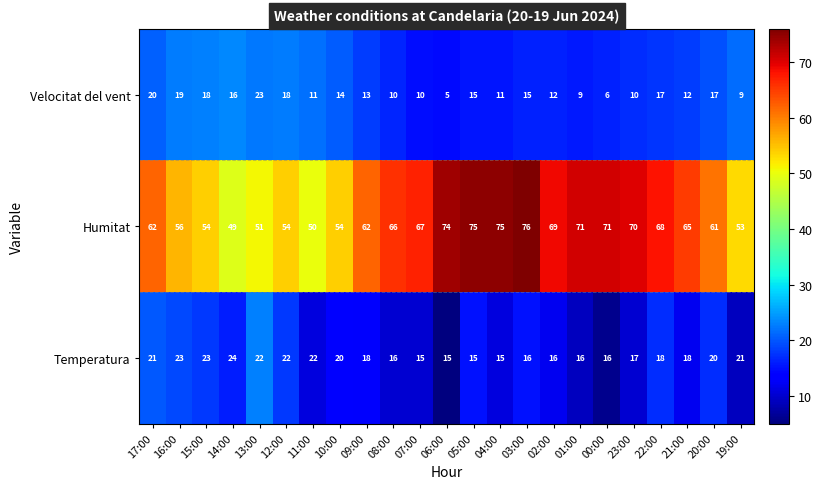

What is the difference between the highest and lowest values at 14:00?

33